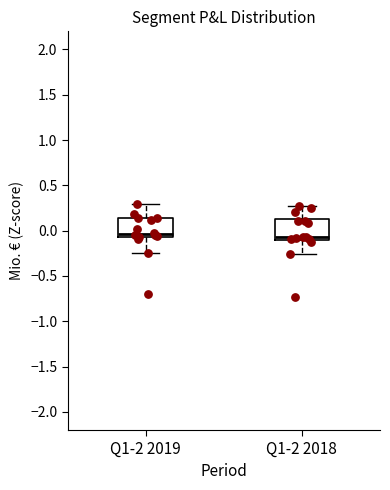

Reading left to right, read every box against the y-axis: the position of its median line, the range the box covers, and the ends of its whiskers. The values are not printed on the chart, so give them approximately, as read against the axis.

Q1-2 2019: median -0.05 (just above the box's lower edge), box -0.05 to 0.15, whiskers -0.25 to 0.30
Q1-2 2018: median -0.05, box -0.10 to 0.15, whiskers -0.25 to 0.25